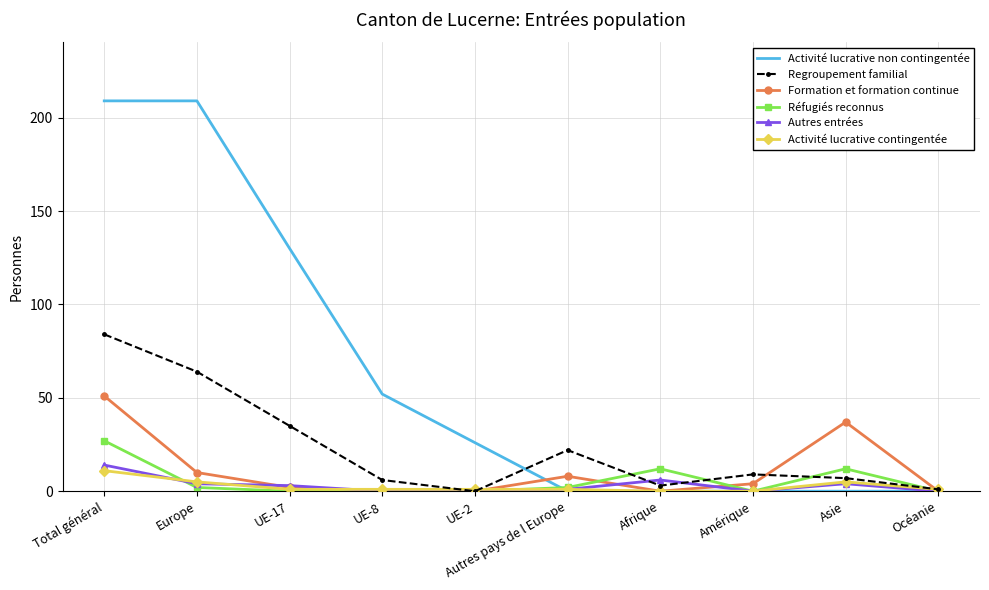

Which series has the widest spread of values?

Activité lucrative non contingentée